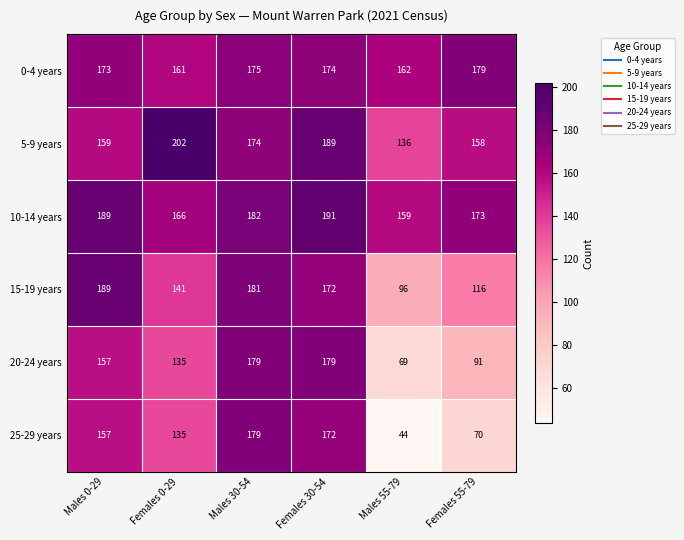

Is the value of 10-14 years at Females 30-54 greater than the value of 25-29 years at Females 30-54?

Yes